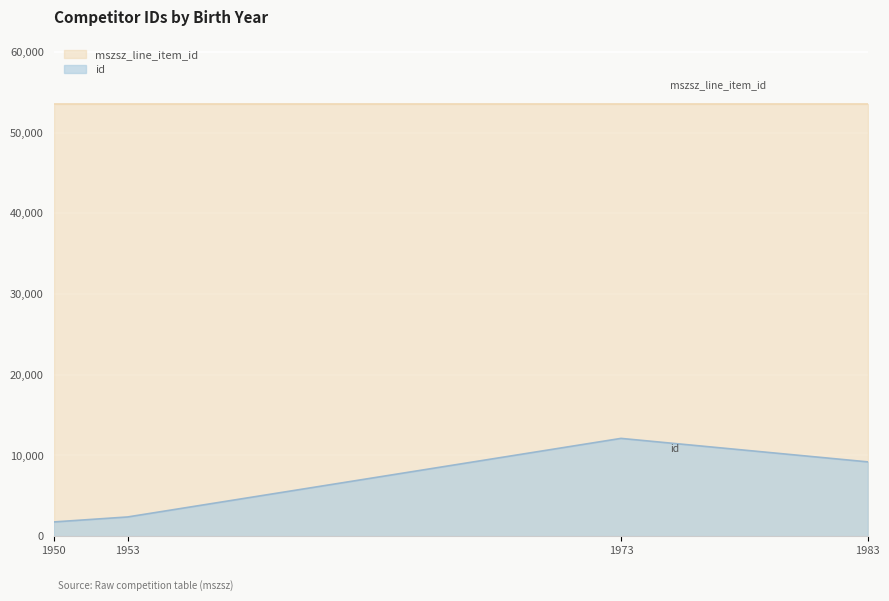

Between 1983 and 1950, which is larger?

1983